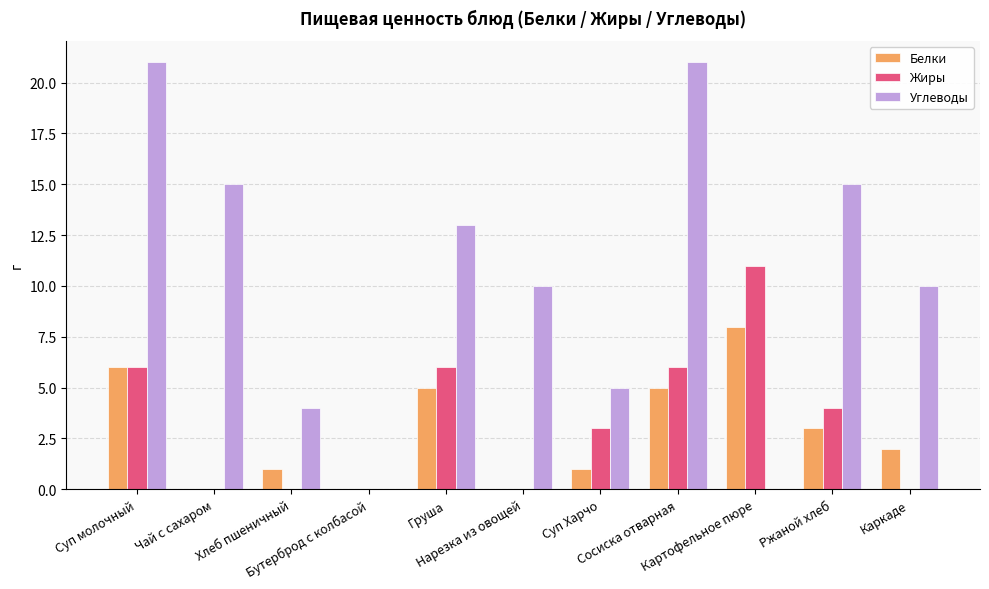

What are all the series names shown in the legend?

Белки, Жиры, Углеводы